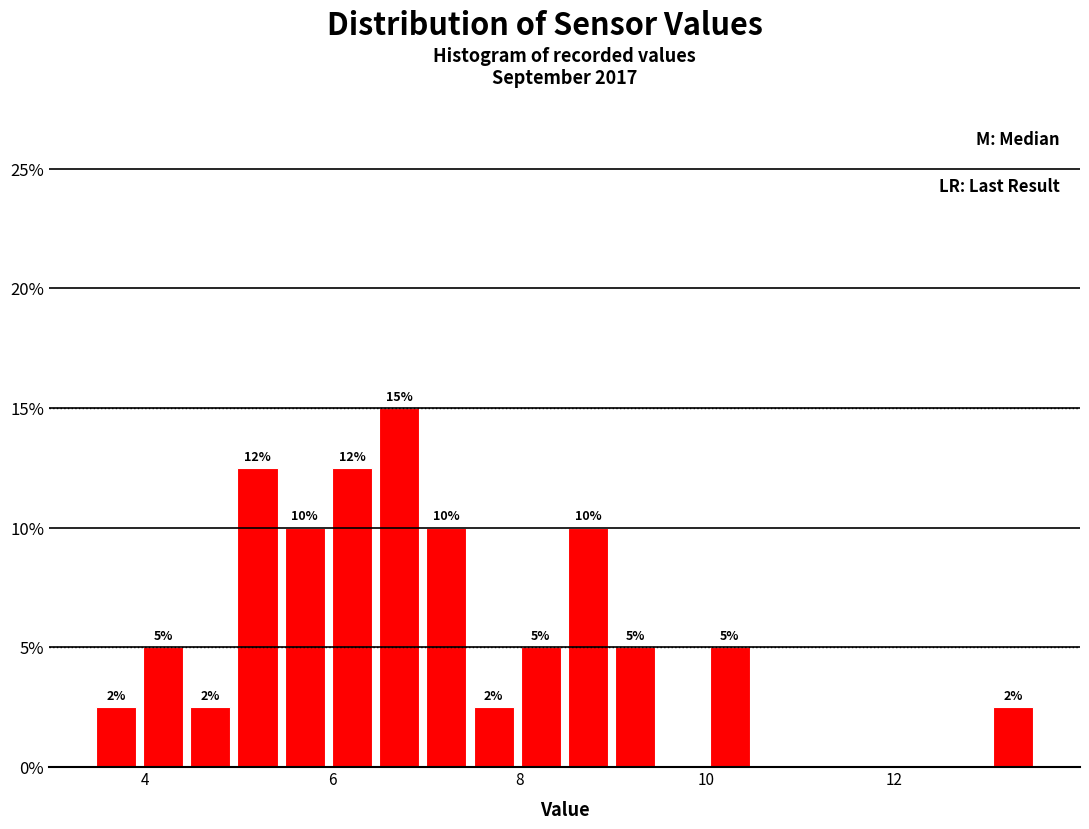

Around what value on the x-axis is the tallest bar? Give the approximate position of its centre, as read against the axis.

6.8